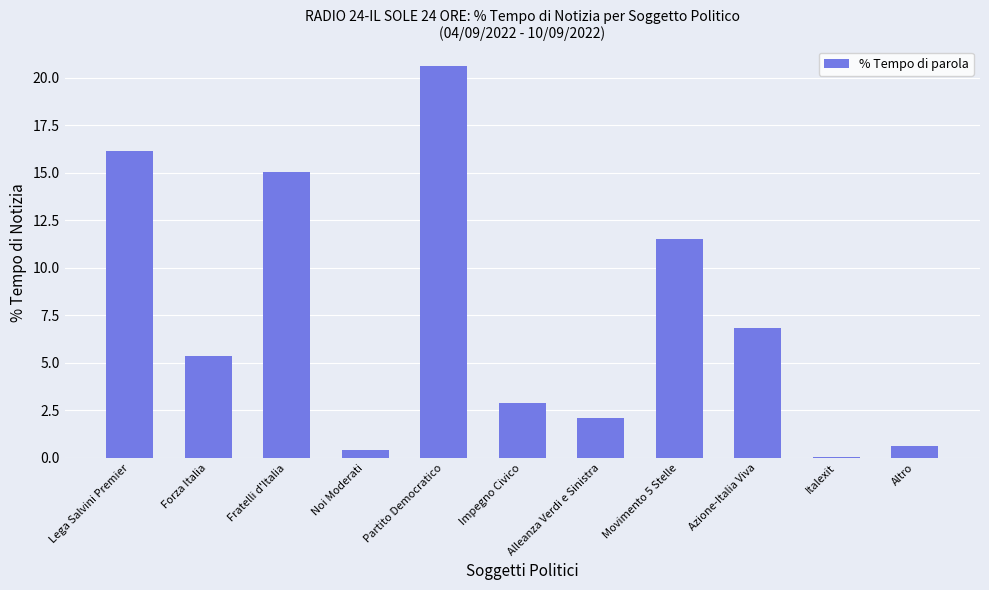

What is the ratio of the value at Alleanza Verdi e Sinistra to the value at Partito Democratico?

0.1